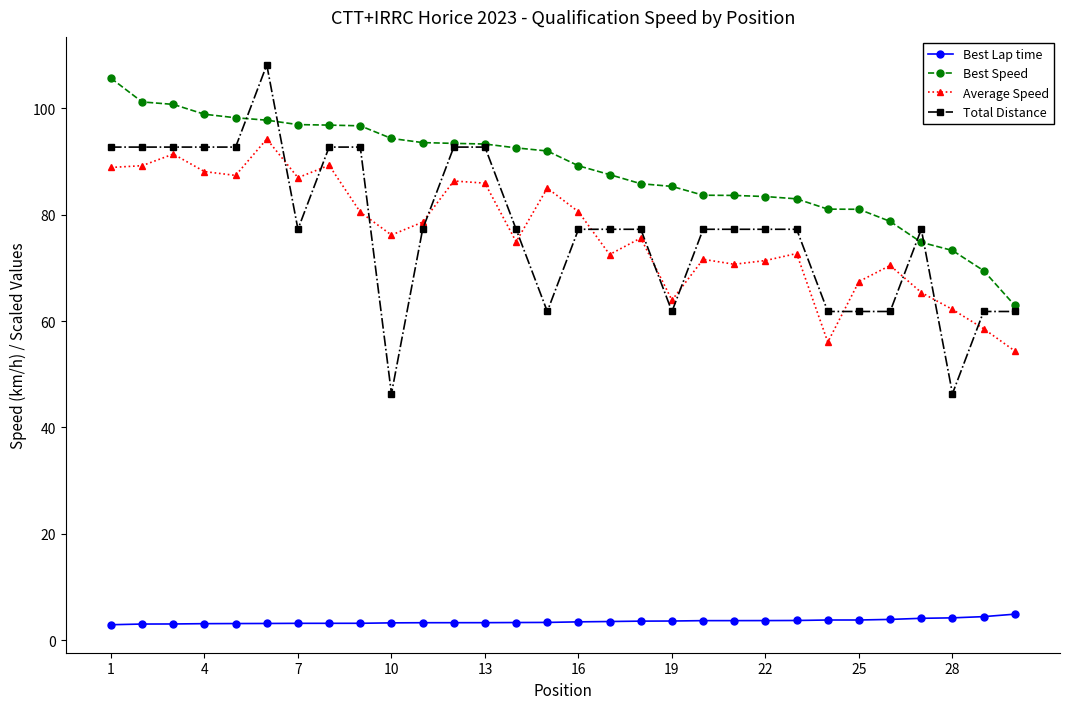

Which series has the largest total across all categories?

Best Speed